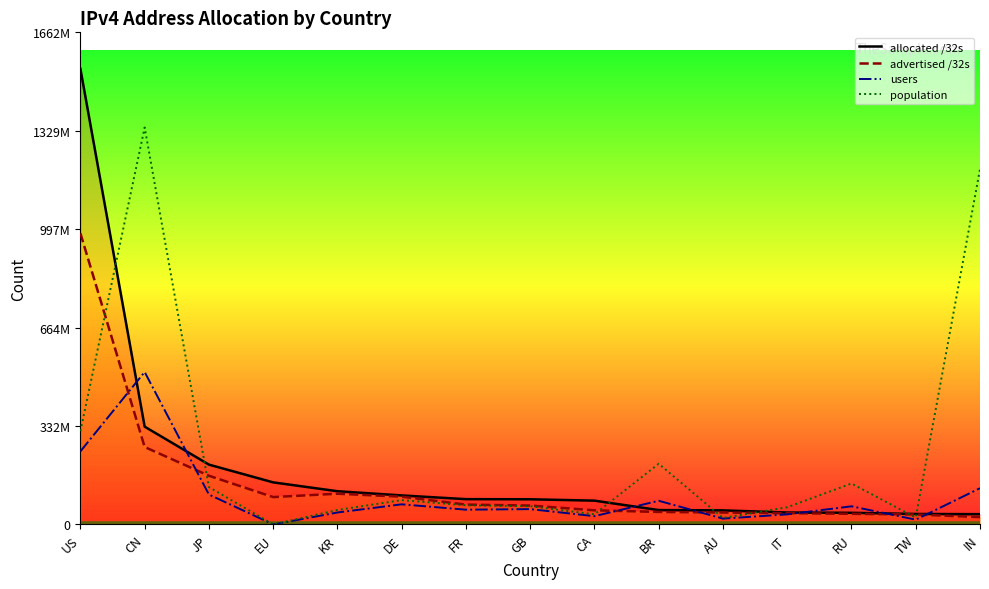

What is the label of the 6th point from the left?

DE